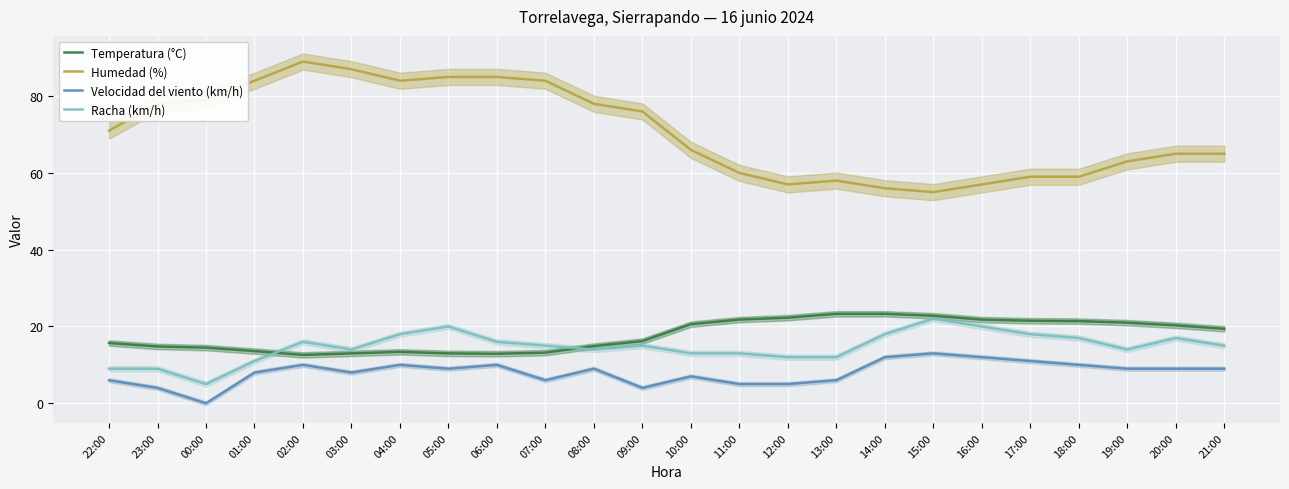

At which category is the sum across all series the highest?

02:00